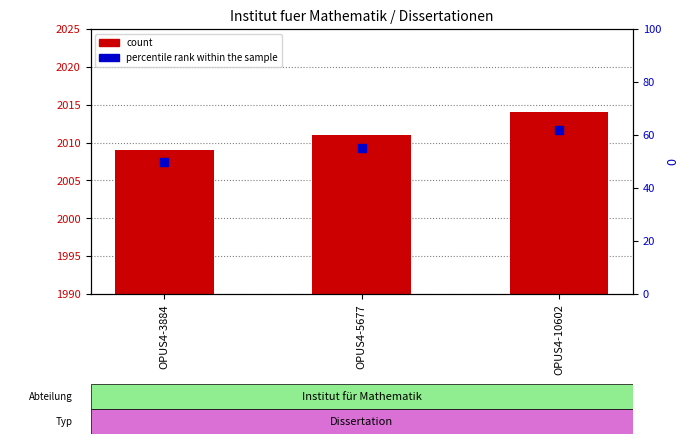

What are all the series names shown in the legend?

count, percentile rank within the sample